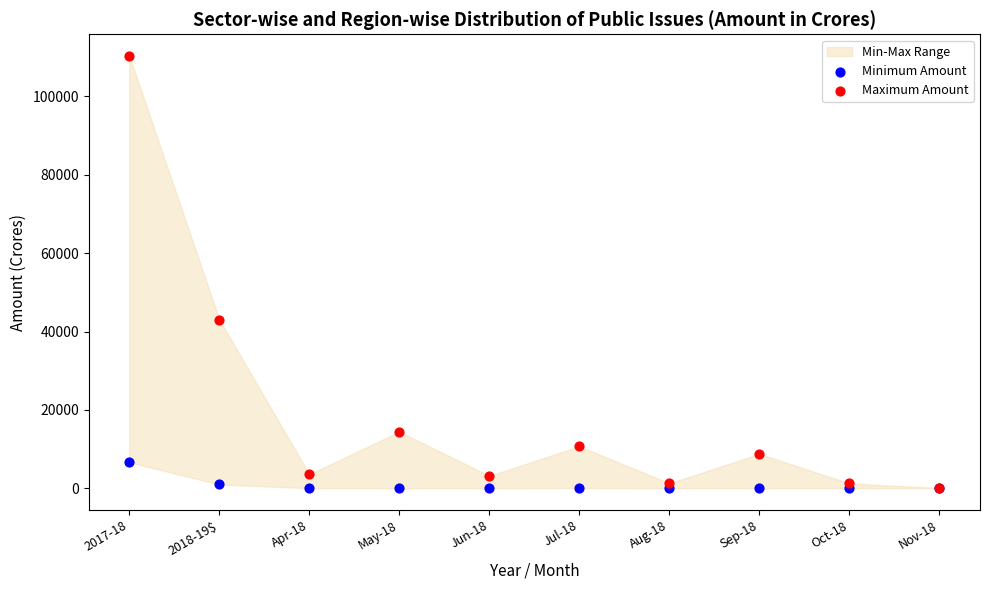

Across all series, what Y value is closest to 55179?

43065.0